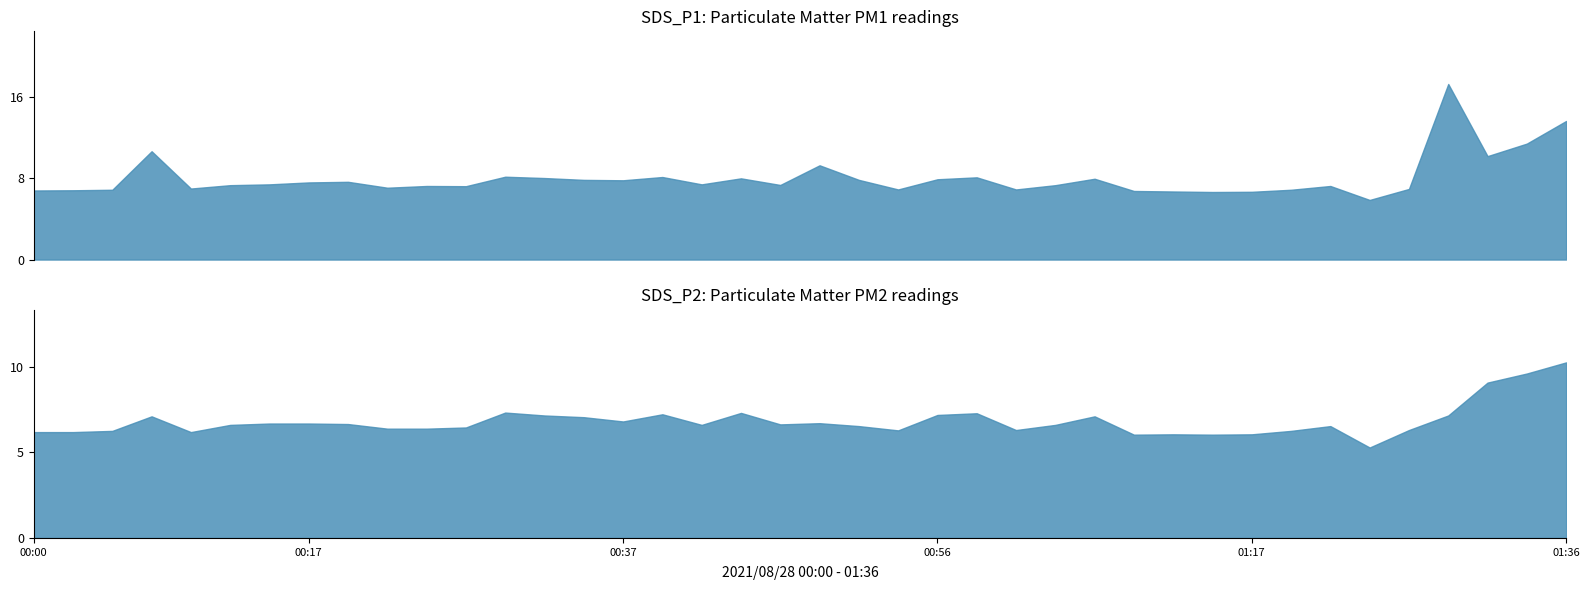

Which category has the highest value across all series?

01:29